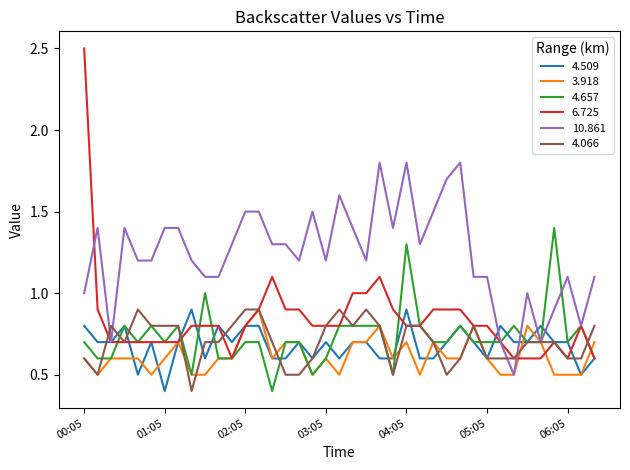

What is the smallest value displayed?

0.4